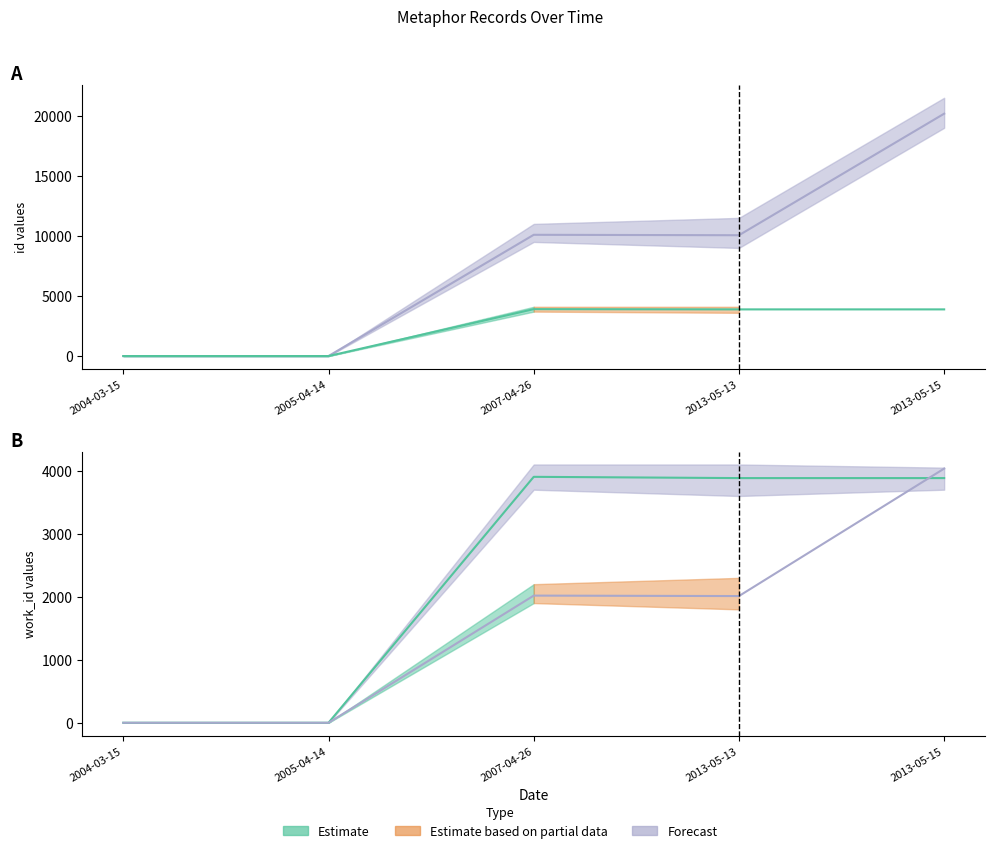

Reading left to right, extract all data points from this chart.

id: 2004-03-15=0.0	2005-04-14=0.0	2007-04-26=10093.0	2013-05-13=10057.0	2013-05-15=20175.0
work_id: 2004-03-15=0.0	2005-04-14=0.0	2007-04-26=3904.0	2013-05-13=3884.0	2013-05-15=3884.0
id / 5: 2004-03-15=0.0	2005-04-14=0.0	2007-04-26=2018.6	2013-05-13=2011.4	2013-05-15=4035.0